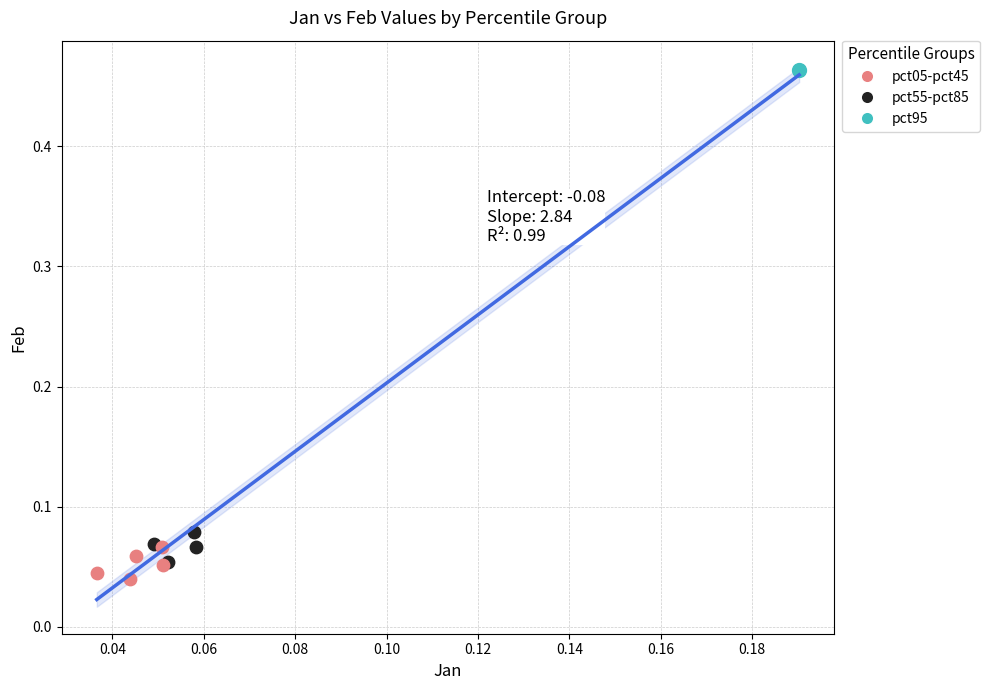

What are all the series names shown in the legend?

pct05-pct45, pct55-pct85, pct95